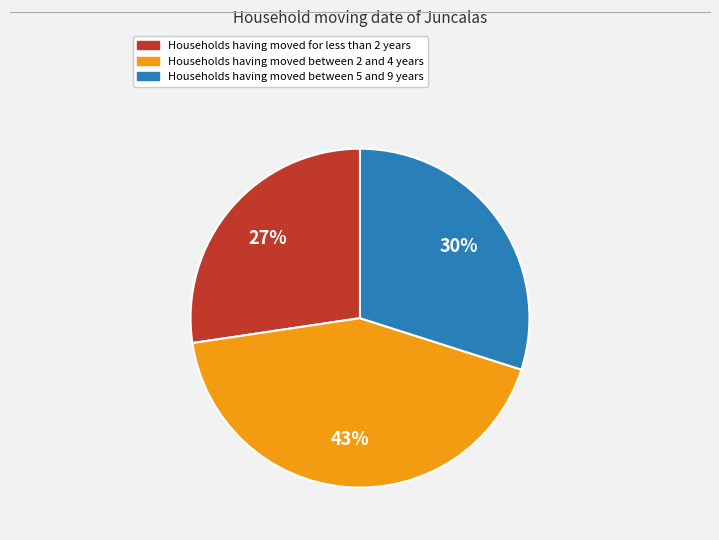

To the nearest percent, what is the average slice percentage?

33%